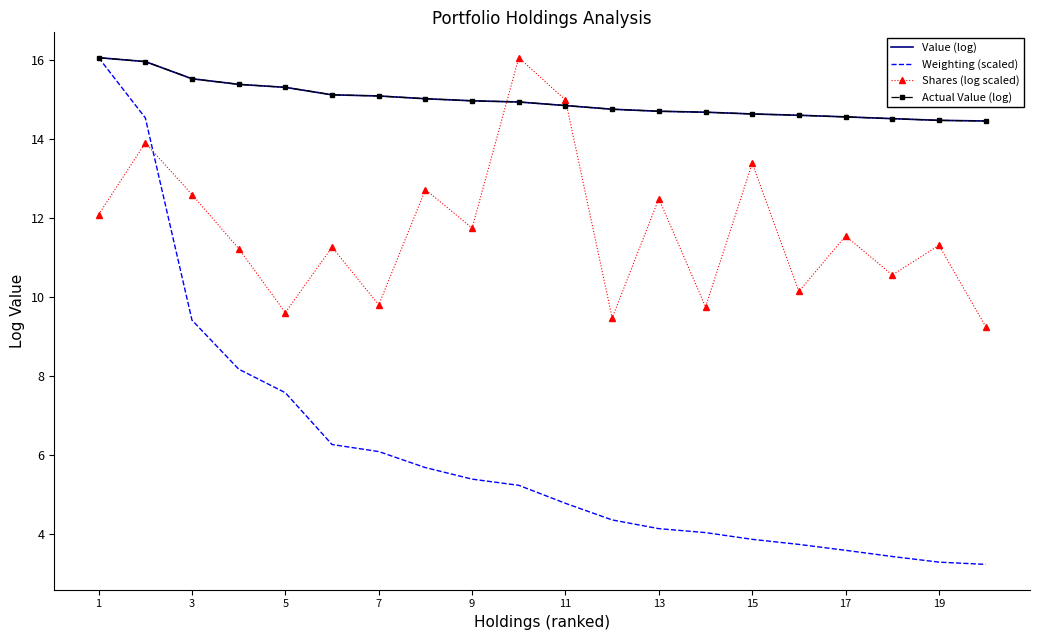

At which category does the chart reach its peak across all series?

1